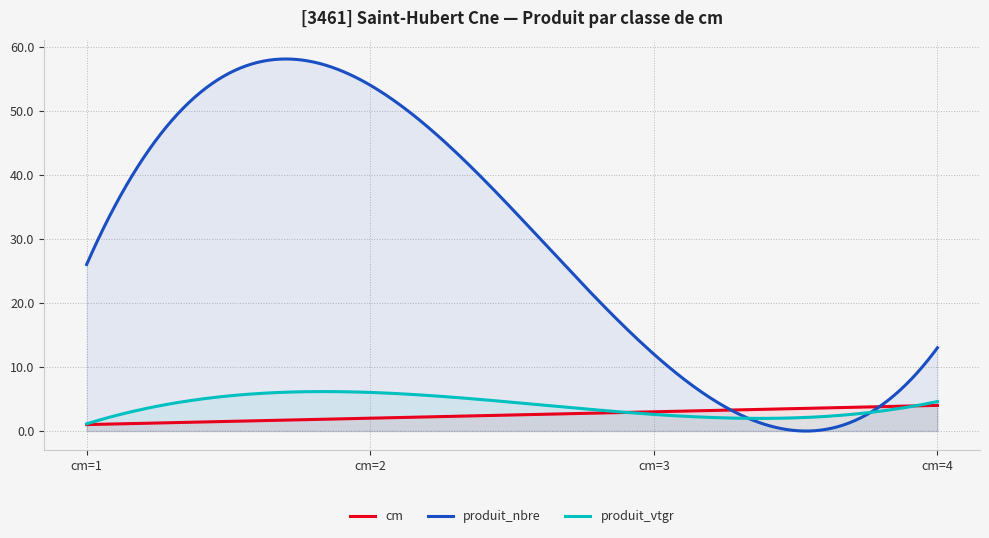

The value of produit_nbre at cm=4 is 23.4. True or false?

False